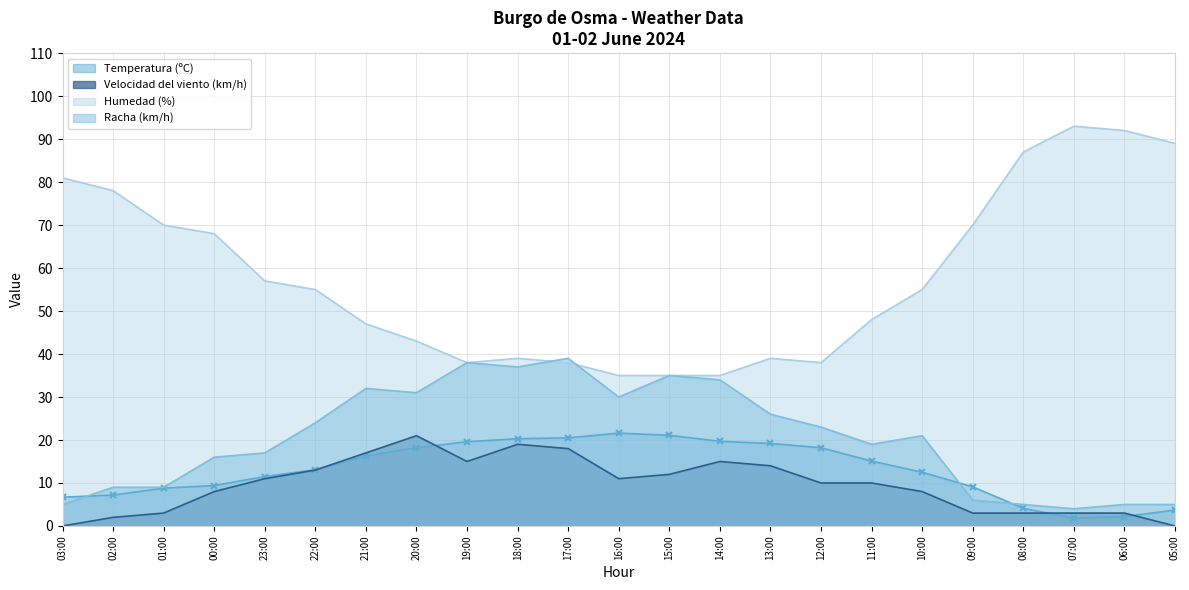

What is the label of the 23rd point from the left?

05:00